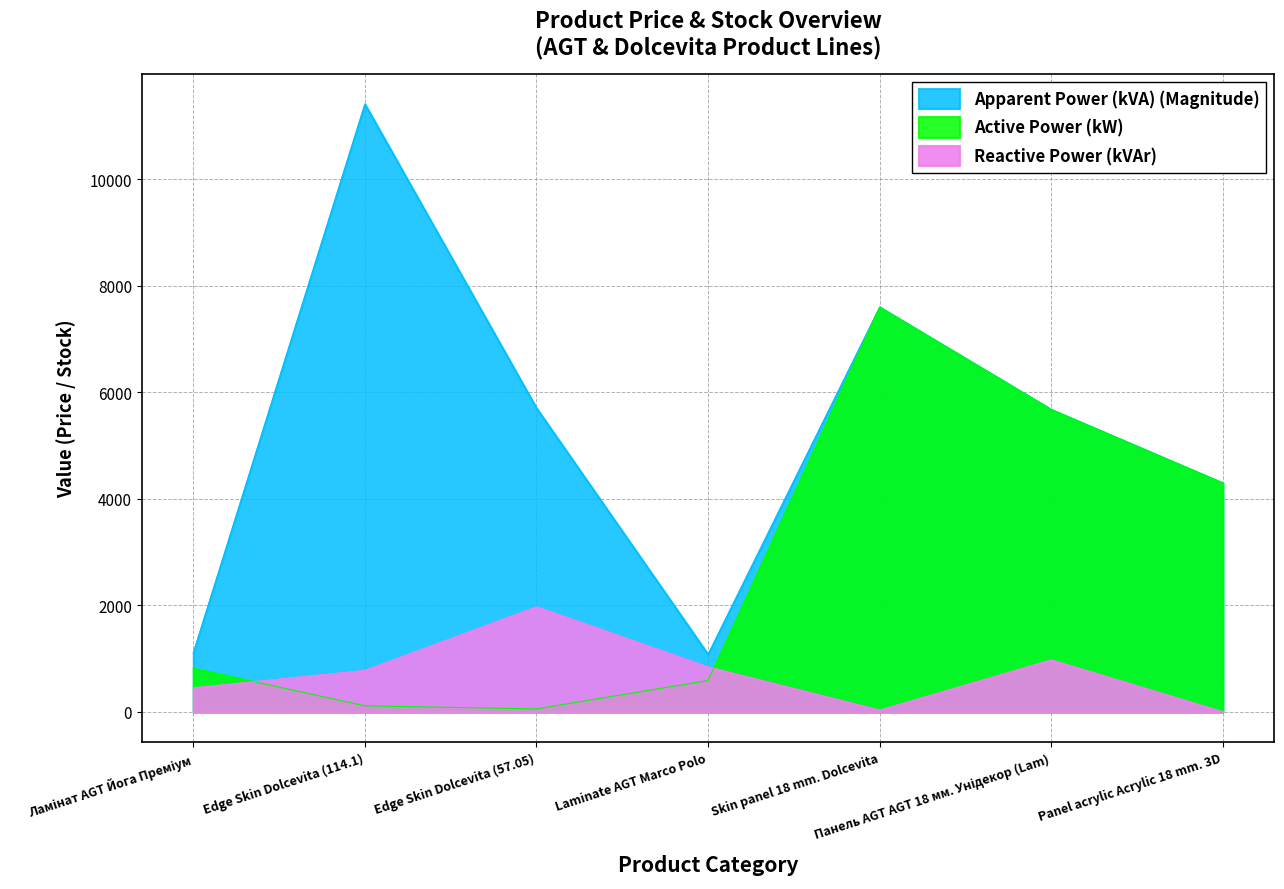

Is it true that Apparent Power (kVA) (Magnitude) equals 7596.5 at Skin panel 18 mm. Dolcevita?

True